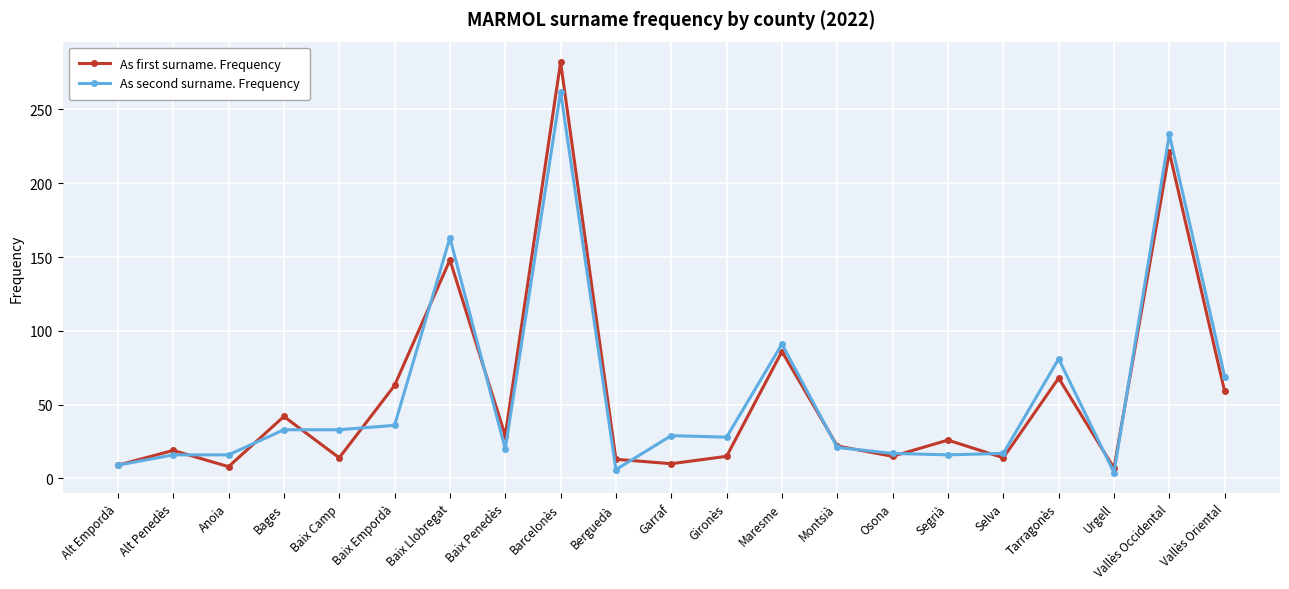

What is the label of the 11th point from the left?

Garraf